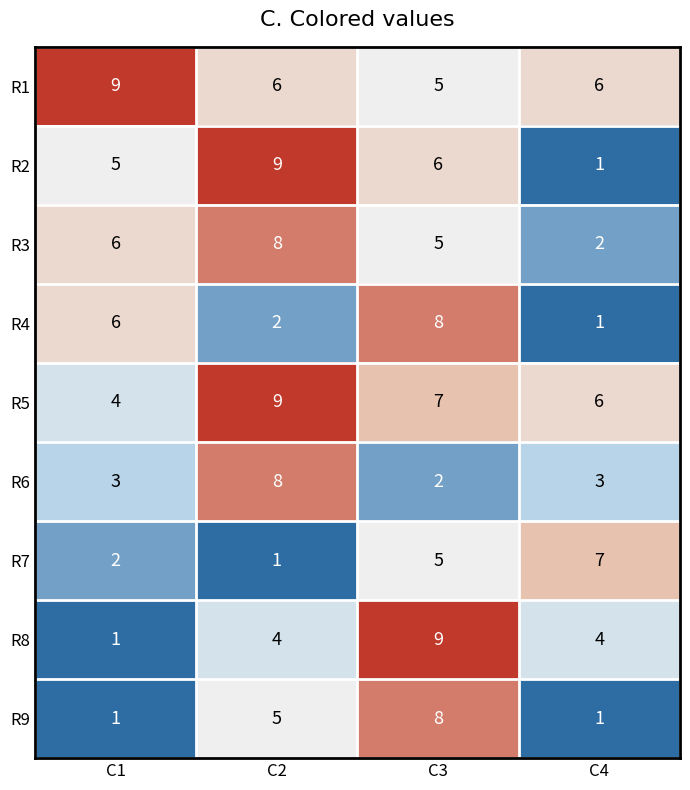

How many categories are shown in the chart?

4